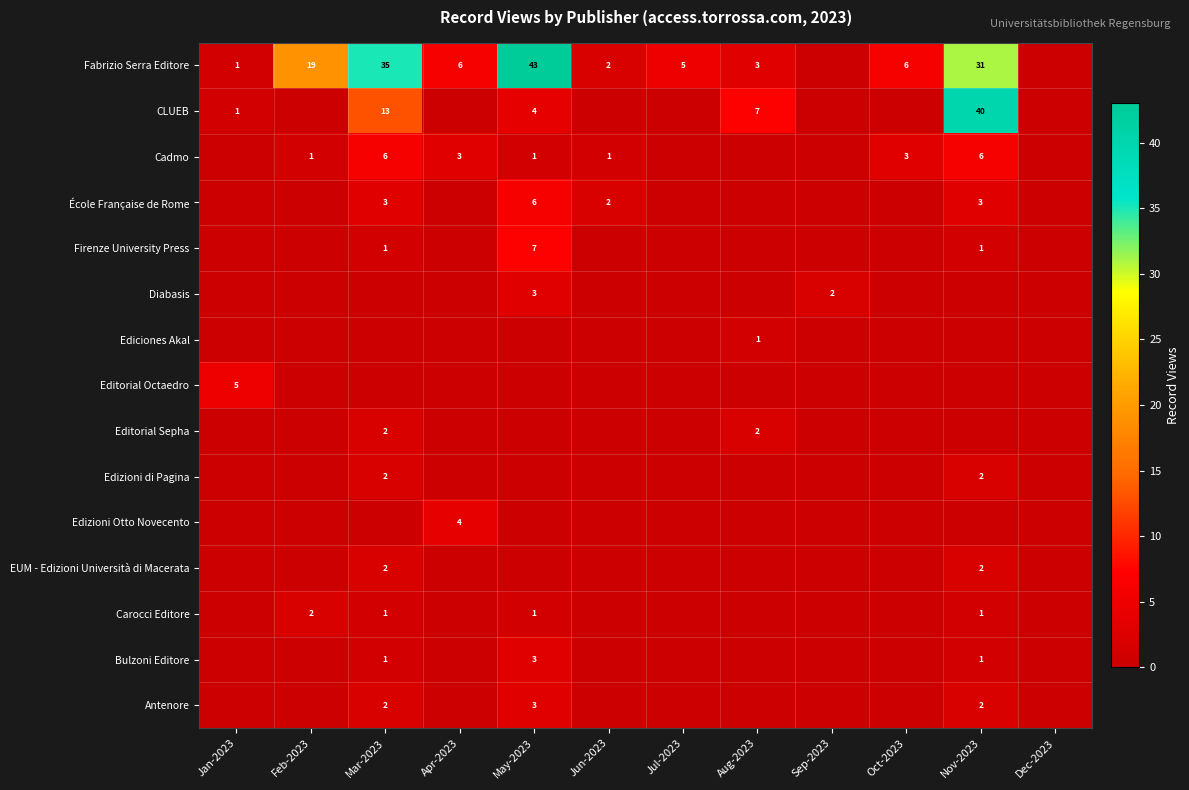

The Cadmo series shows 1 at May-2023. True or false?

True